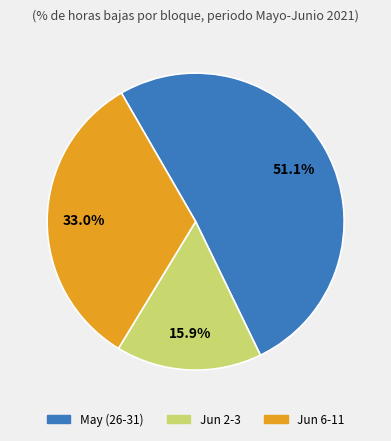

Count the number of slices in the pie.

3